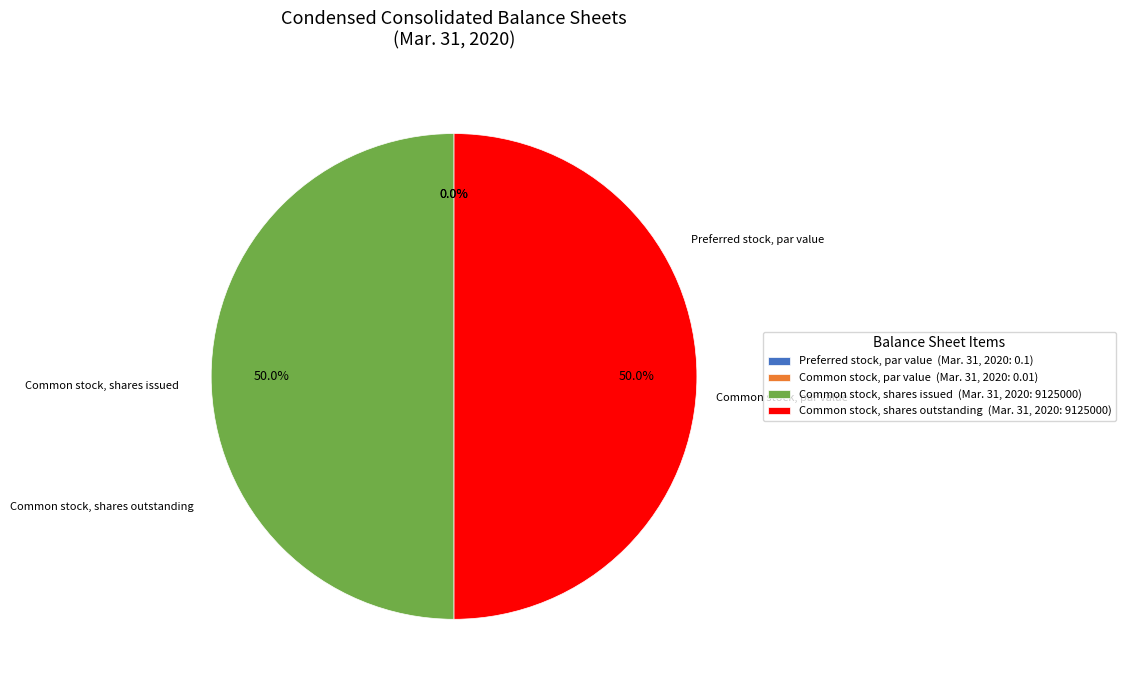

To the nearest percent, what is the difference between the Common stock, par value and Common stock, shares issued slice percentages?

50%